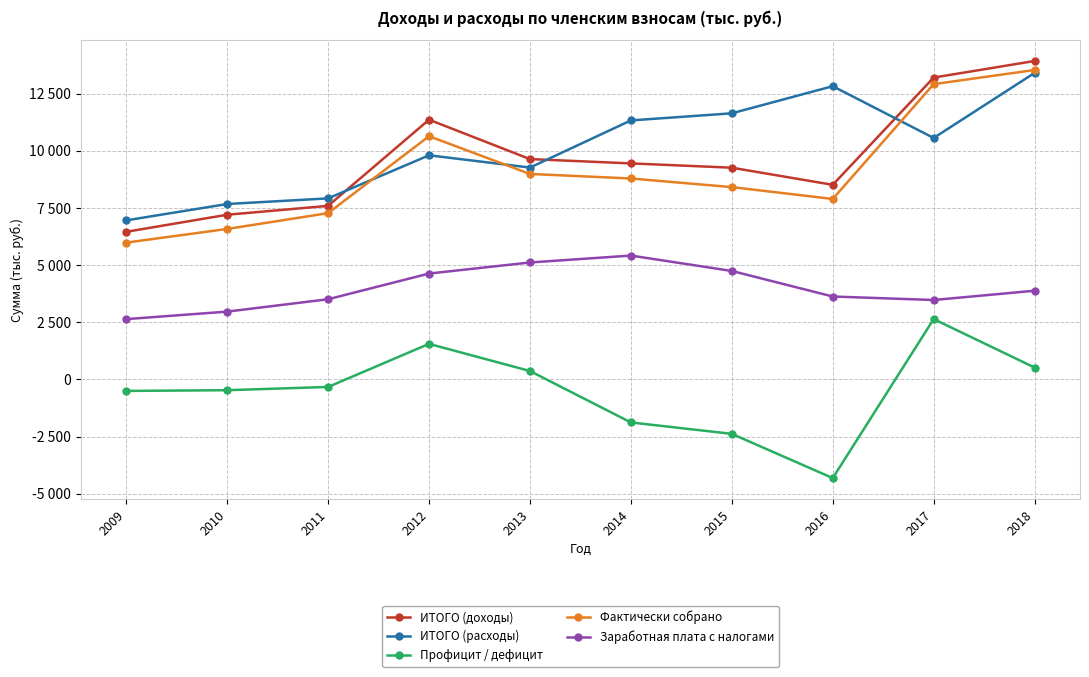

What are all the series names shown in the legend?

ИТОГО (доходы), ИТОГО (расходы), Профицит / дефицит, Фактически собрано, Заработная плата с налогами